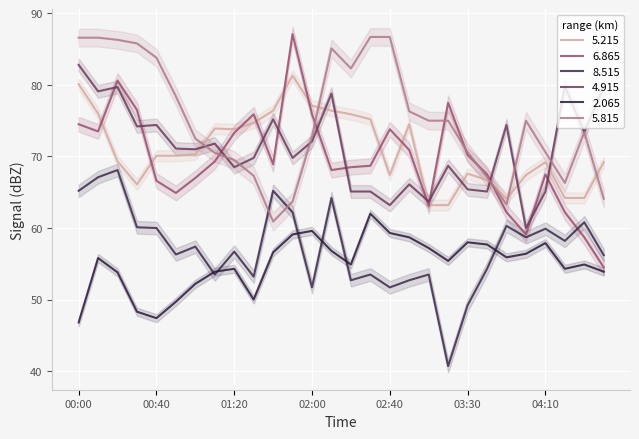

At which category is the sum across all series the highest?

00:10